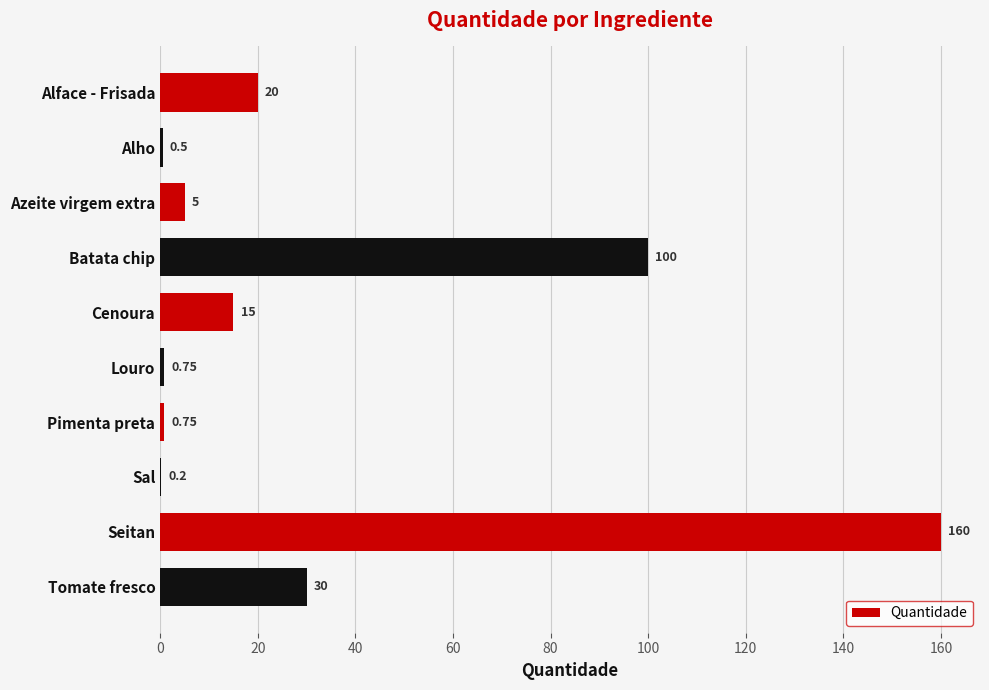

Which category has the highest value across all series?

Seitan